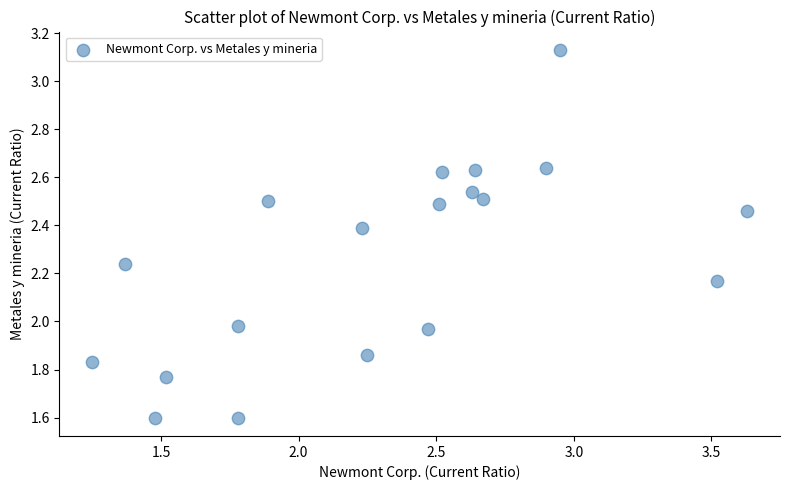

What is the range of X values (max minus min)?

2.4